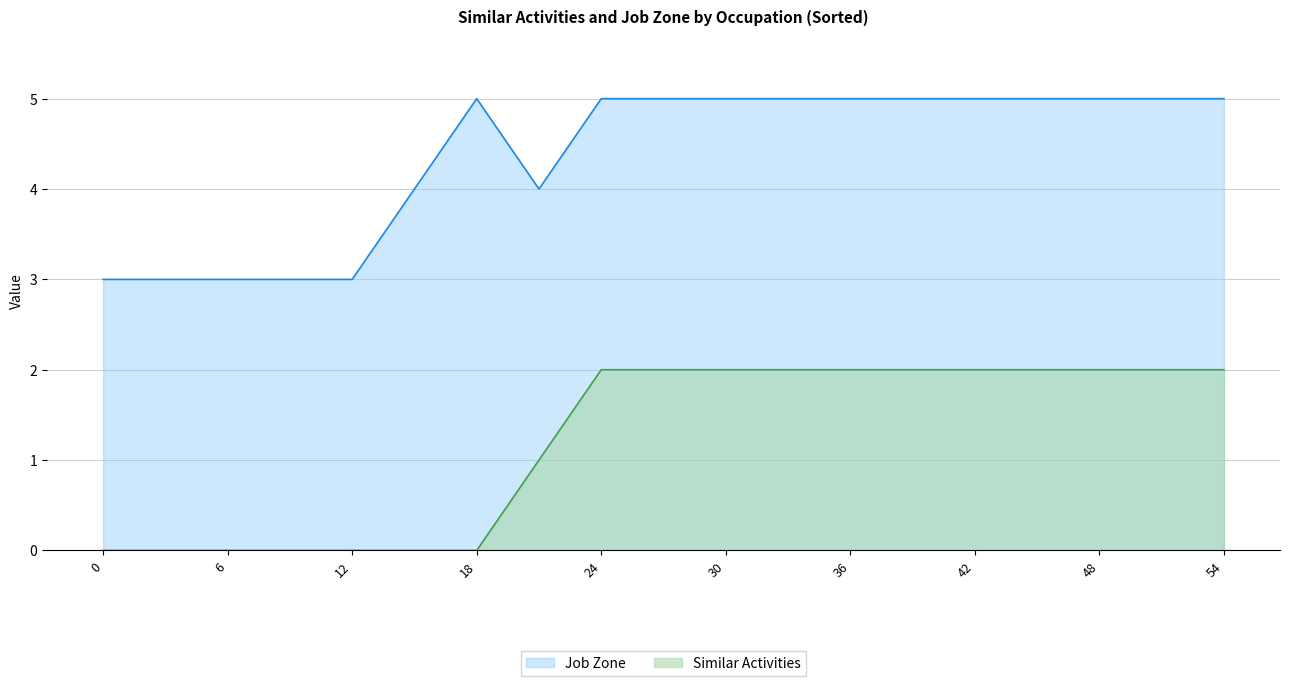

The Job Zone series shows 5 at 0 Shared. True or false?

False